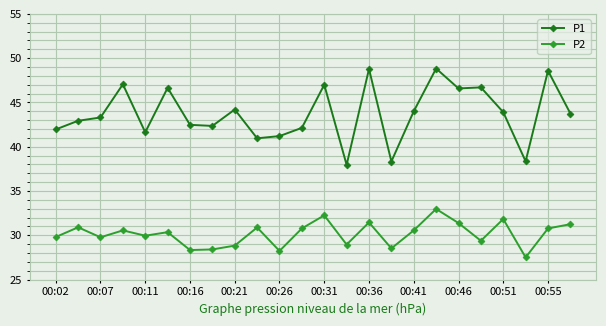

What is the highest value of the P1 series?

48.8